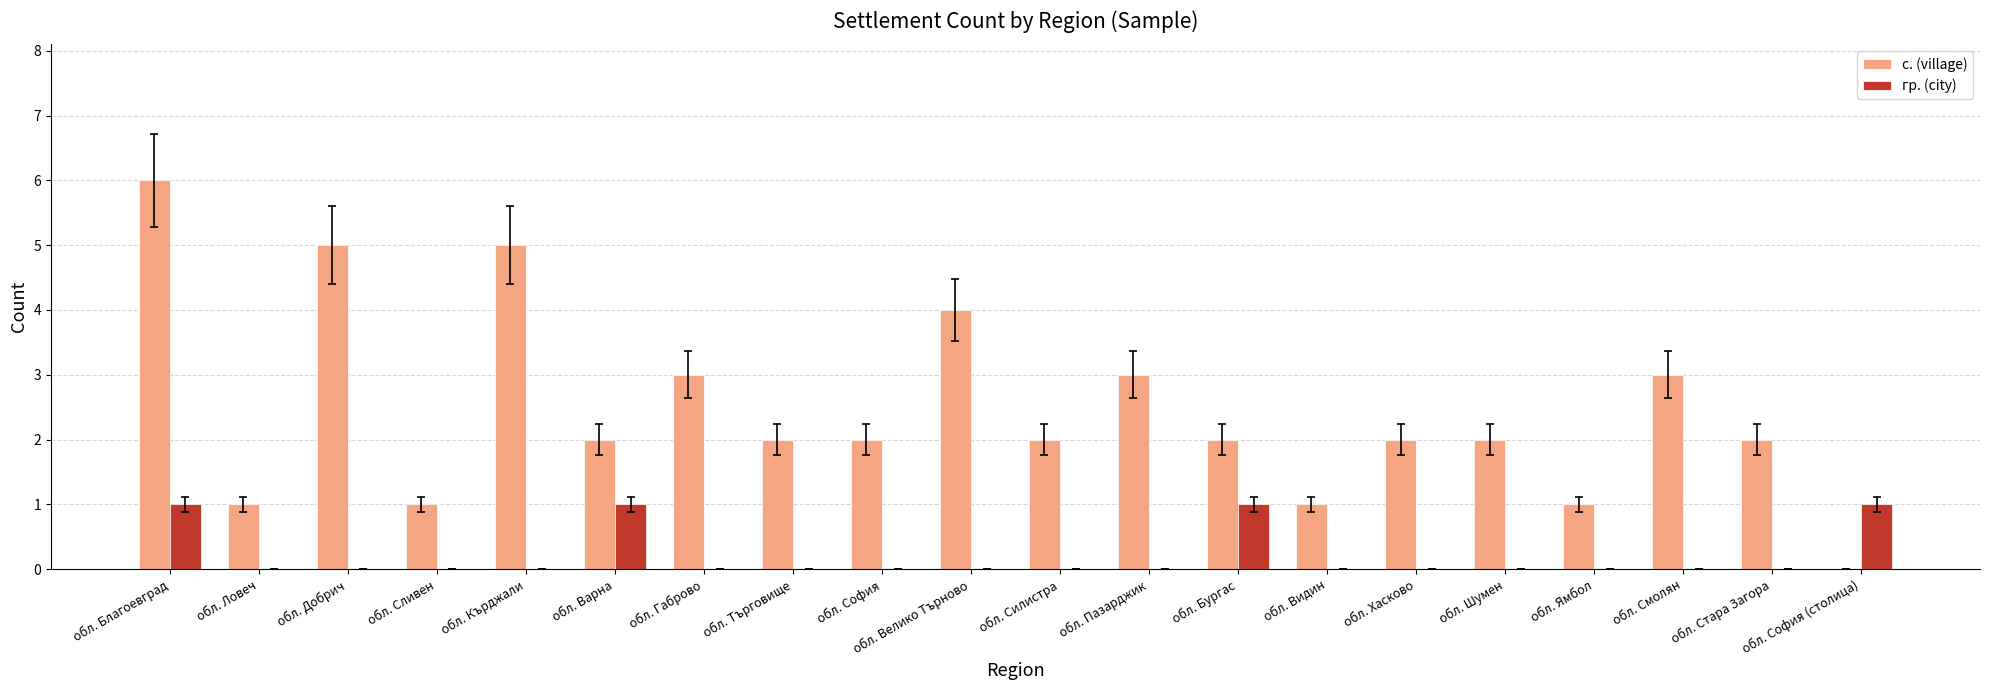

Which series changed the most between обл. Добрич and обл. София?

с. (village)